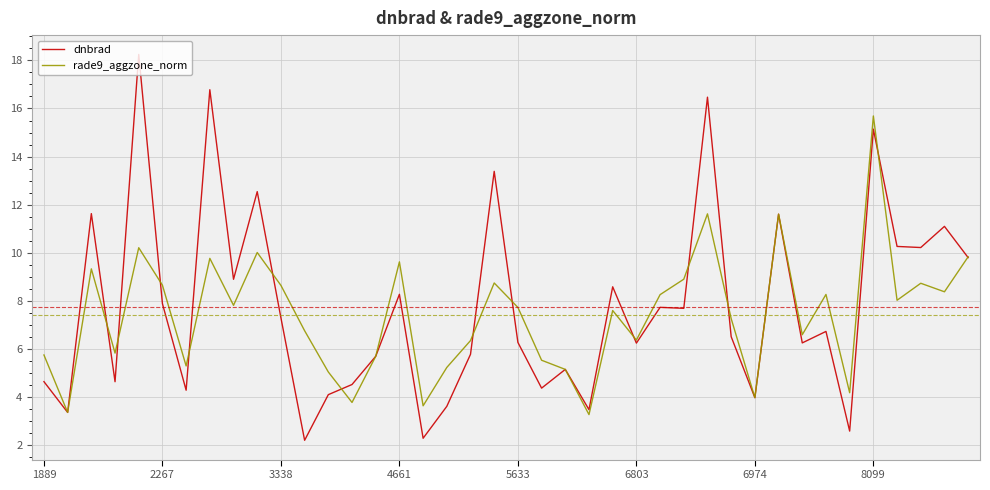

What is the greatest value displayed?

18.2